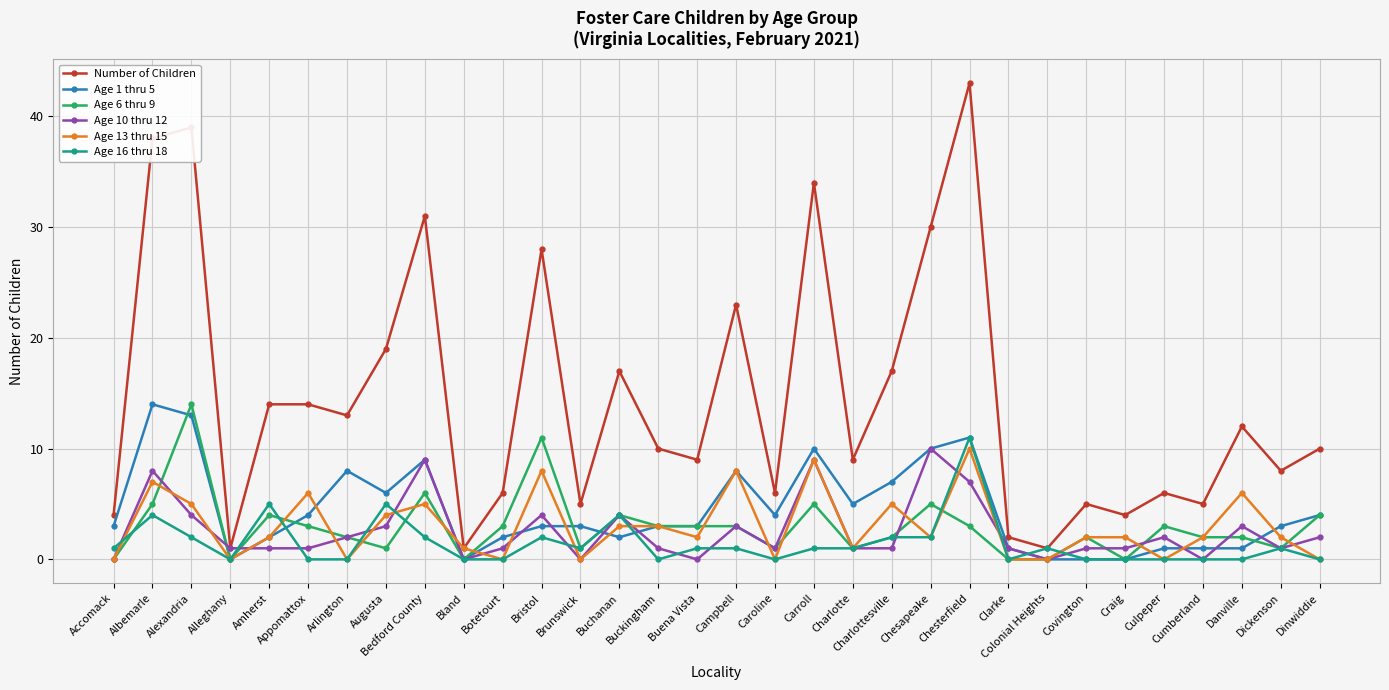

Which series has the largest total across all categories?

Number of Children